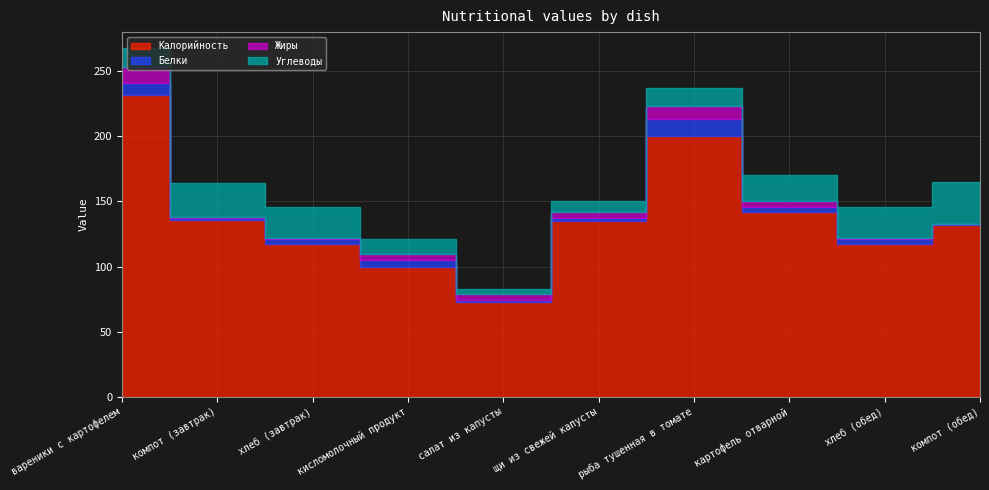

At which category does Калорийность reach its first local peak?

рыба тушенная в томате